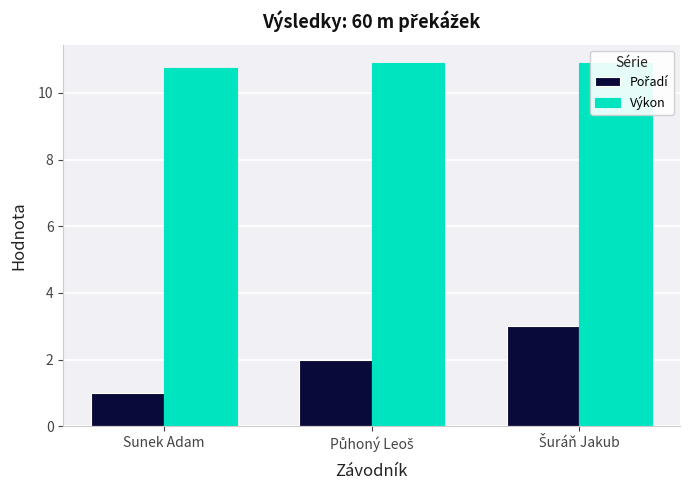

Reading left to right, what are all the values shown in this chart?

Pořadí: 1.0	2.0	3.0
Výkon: 10.8	10.9	10.9